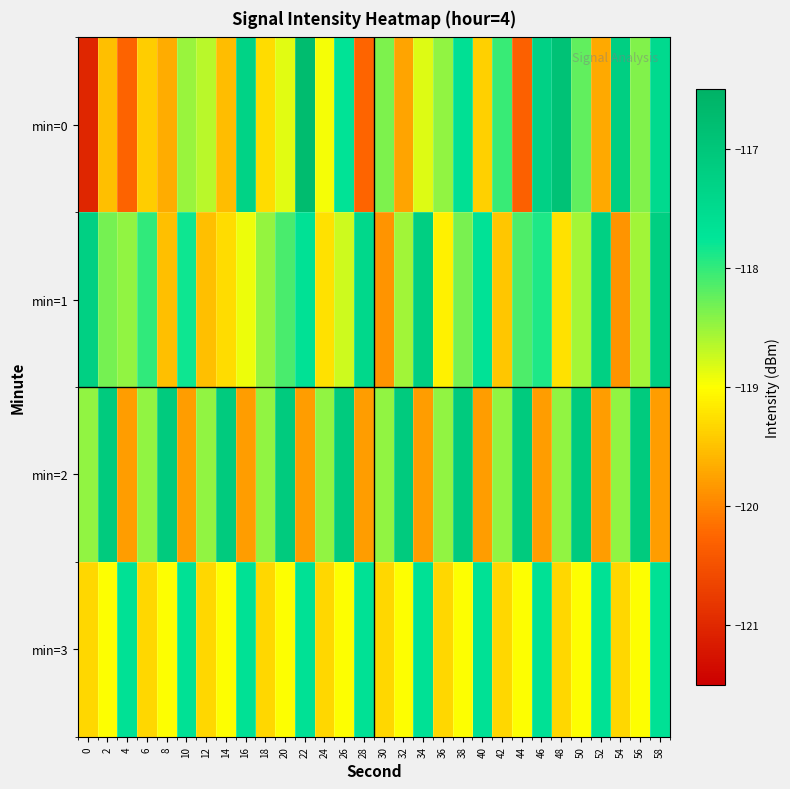

List the series in order of their peak value, lowest first.

min=3, min=1, min=2, min=0